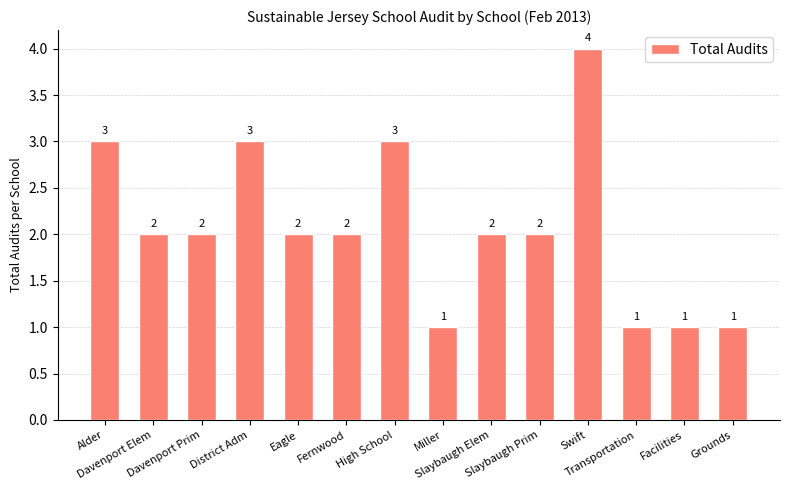

Which has a higher value, Eagle or Alder?

Alder